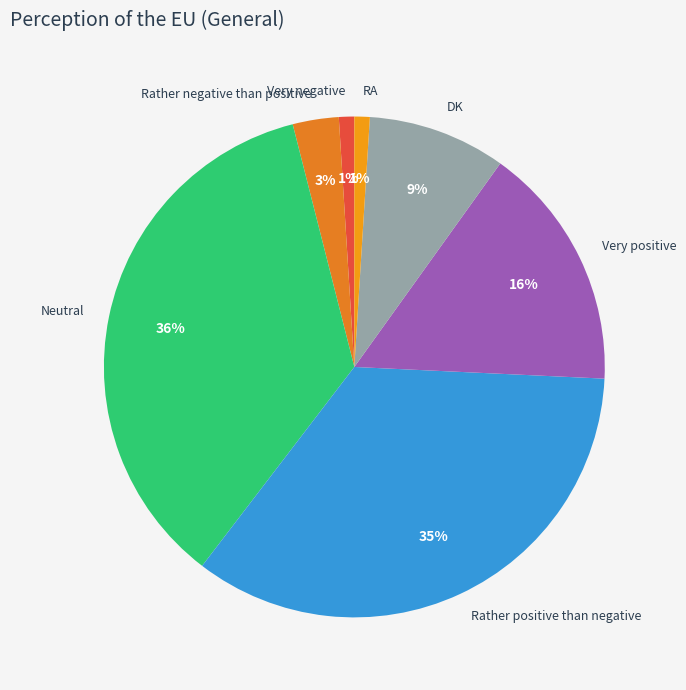

To the nearest percent, what portion does Rather positive than negative represent?

35%